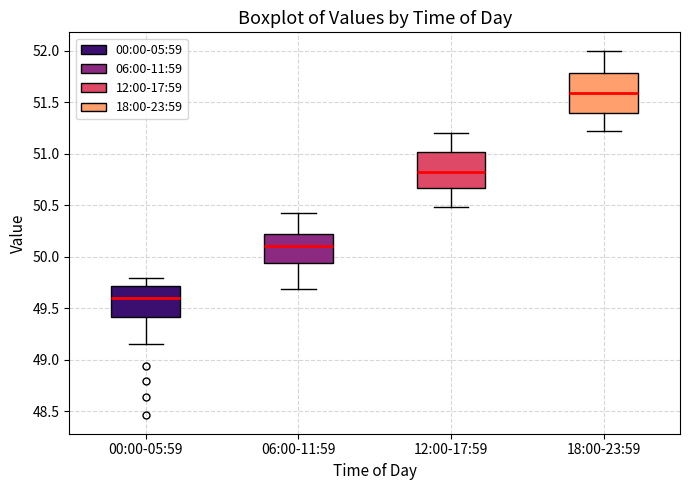

Which box's median line is the lowest?

00:00-05:59